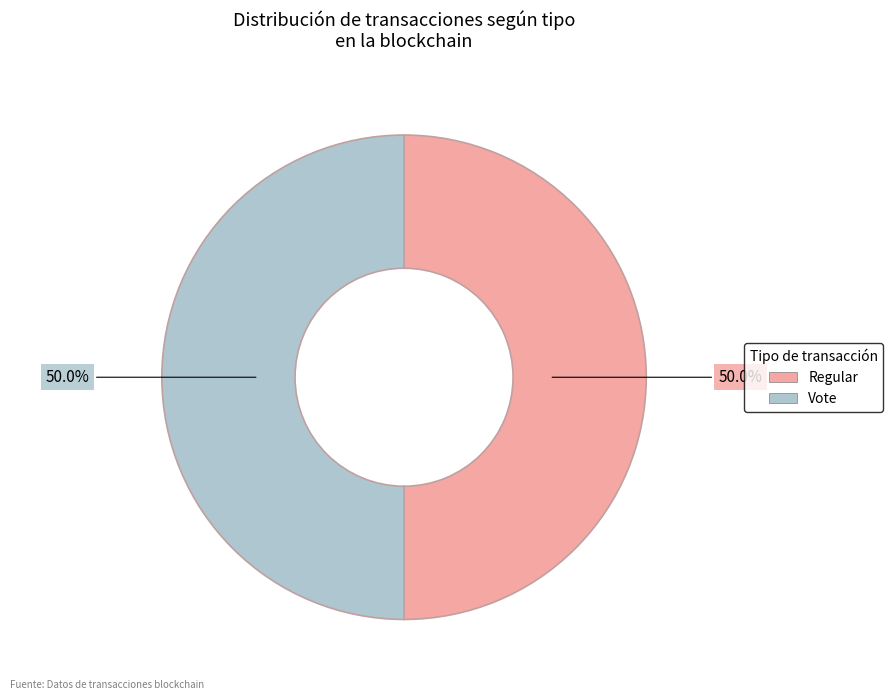

Approximately how many times larger is the value at Regular compared to Vote?

1.0